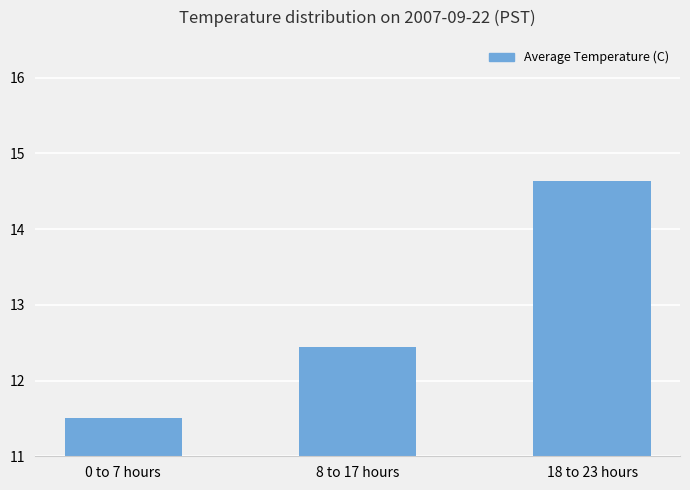

What is the average value?

12.9